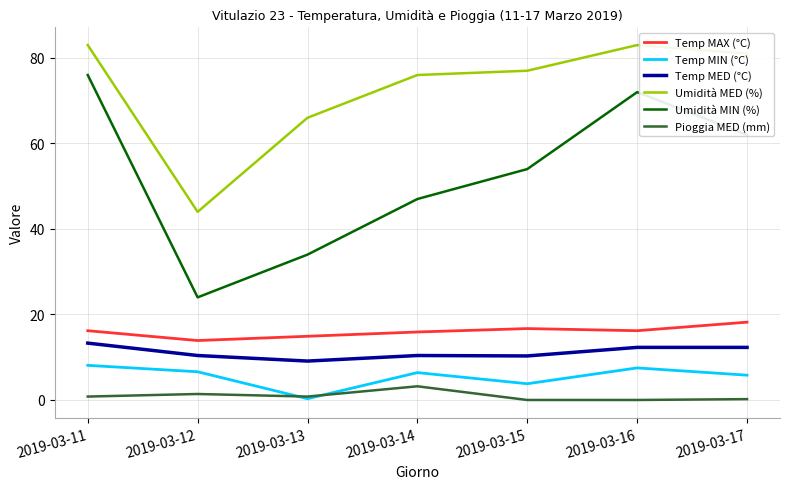

Which series changed the most between 2019-03-13 and 2019-03-16?

Umidità MIN (%)